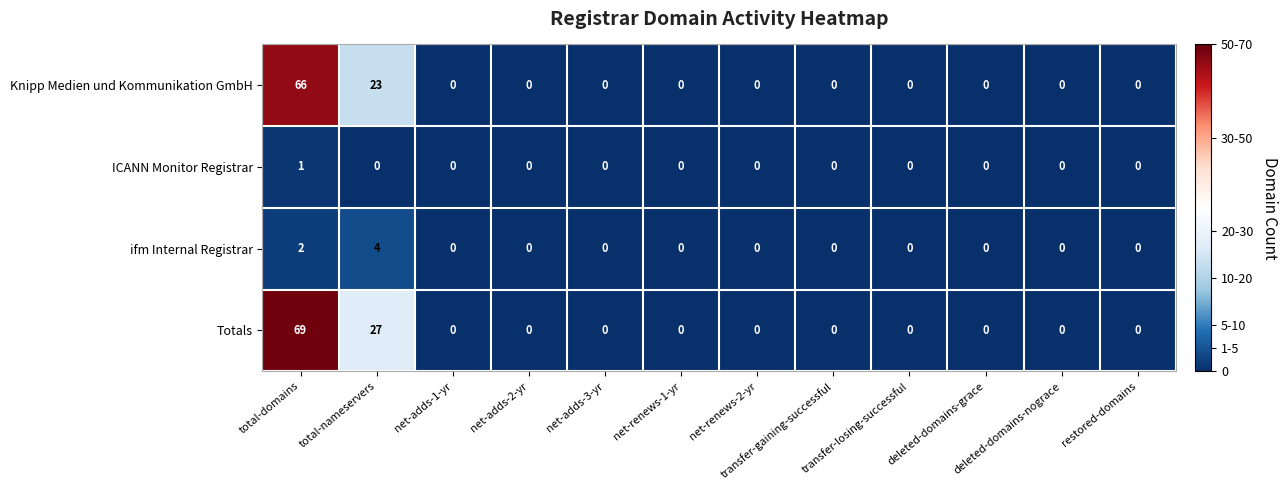

Which series has the largest total across all categories?

Totals